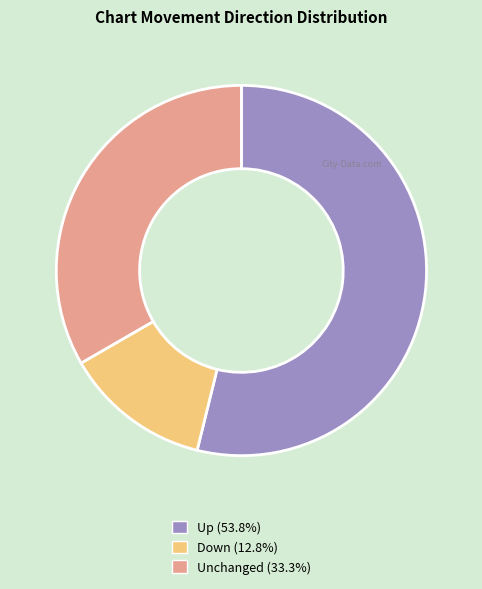

Is there a majority slice in this chart?

Yes